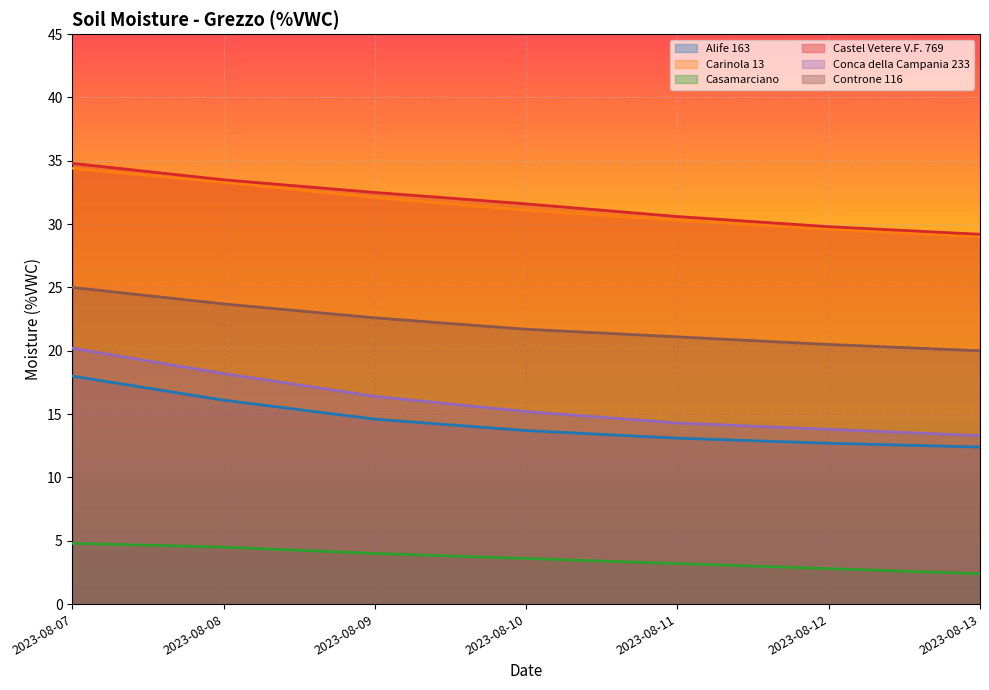

Does the chart display data point markers on the line(s)?

No